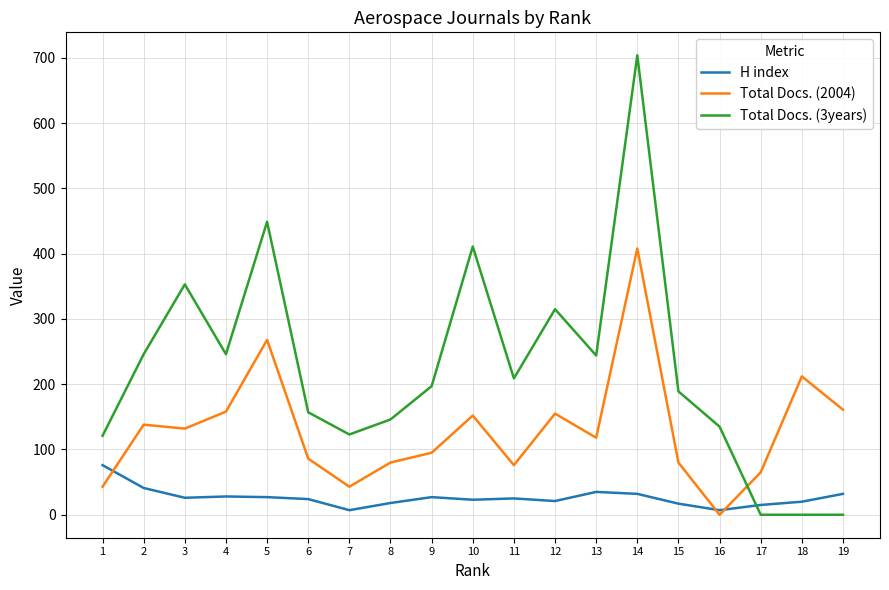

Which series has the largest total across all categories?

Total Docs. (3years)